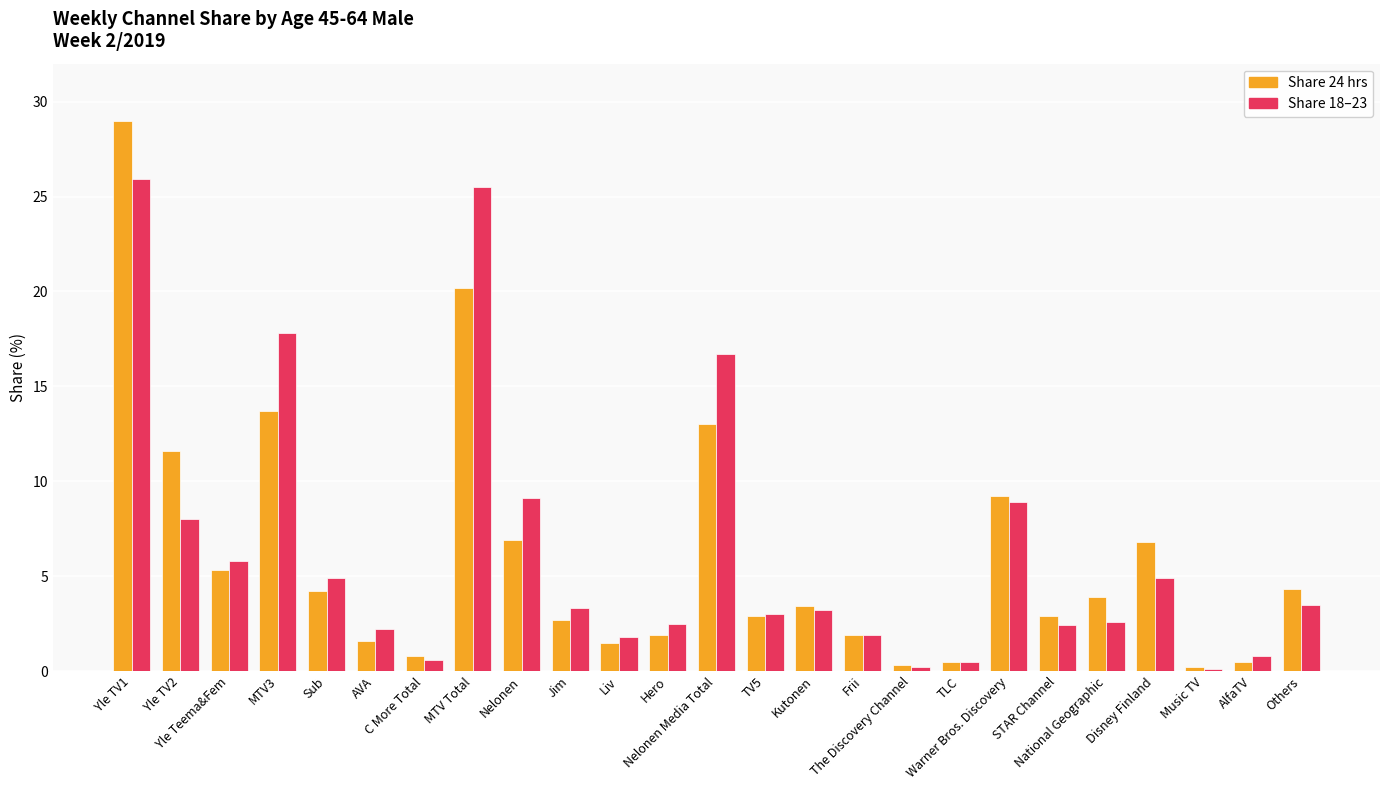

How many distinct data groups are displayed?

2